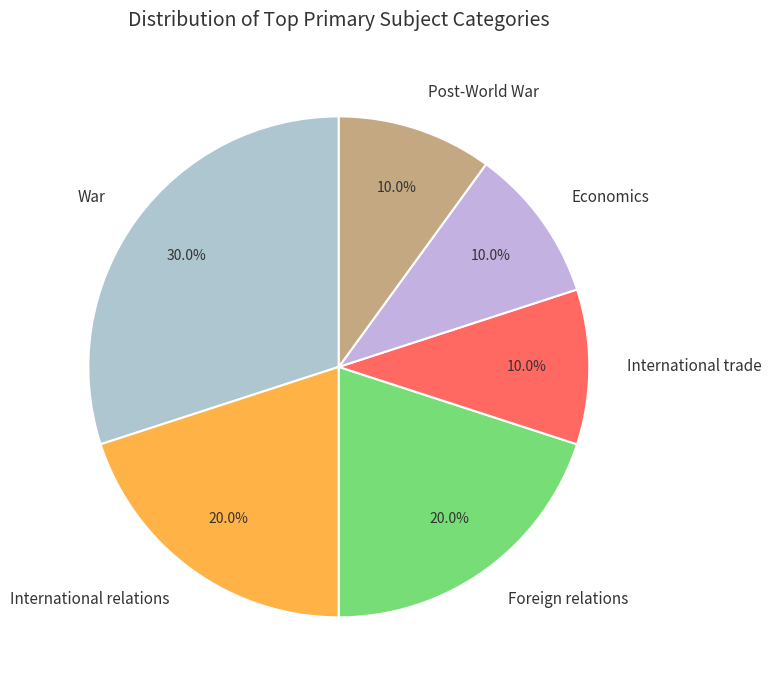

What is the ratio of the value at Post-World War to the value at Economics?

1.0